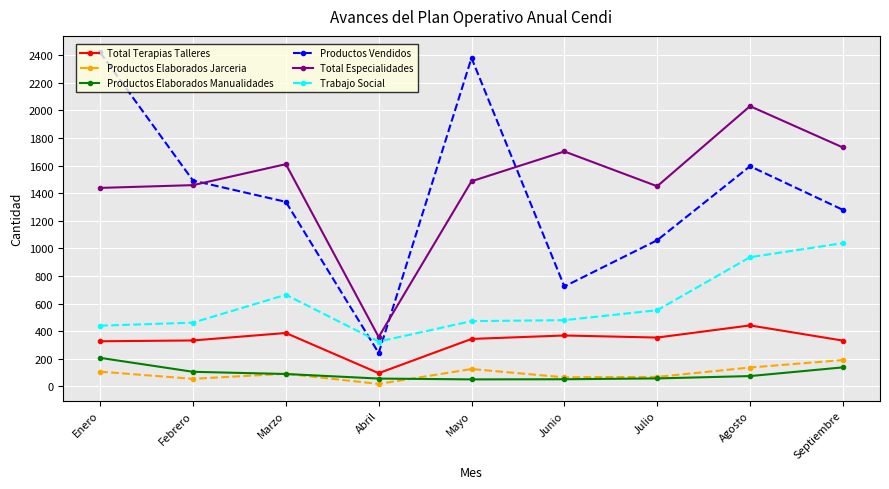

Does the chart display data point markers on the line(s)?

Yes